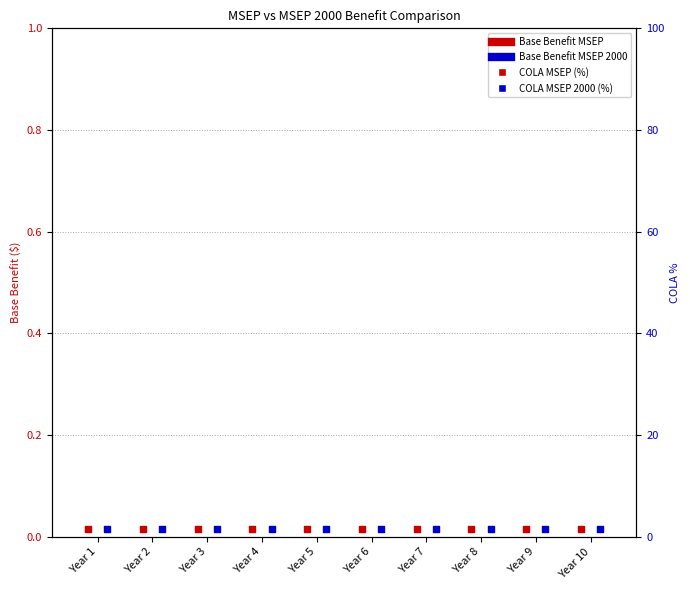

Which series has the largest Y range (max minus min)?

Base Benefit MSEP